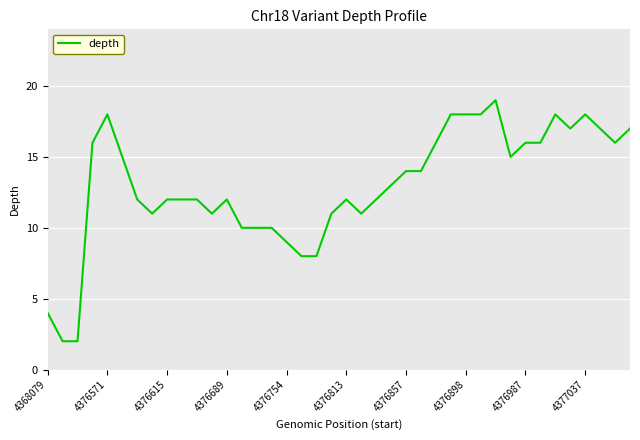

What is the maximum value shown in the chart?

19